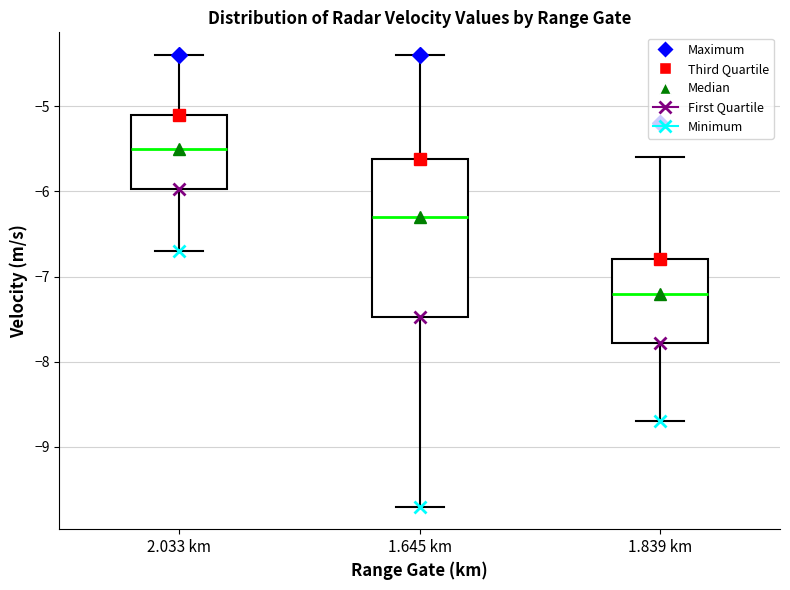

Reading left to right, transcribe this box plot: for each box, give where its median line is, the range the box spans, and where its two whiskers end, as read against the y-axis. The values are not printed on the chart, so give them approximately, as read against the axis.

2.033 km: median -5.5, box -6.0 to -5.1, whiskers -6.7 to -4.4
1.645 km: median -6.3, box -7.5 to -5.6, whiskers -9.7 to -4.4
1.839 km: median -7.2, box -7.8 to -6.8, whiskers -8.7 to -5.6